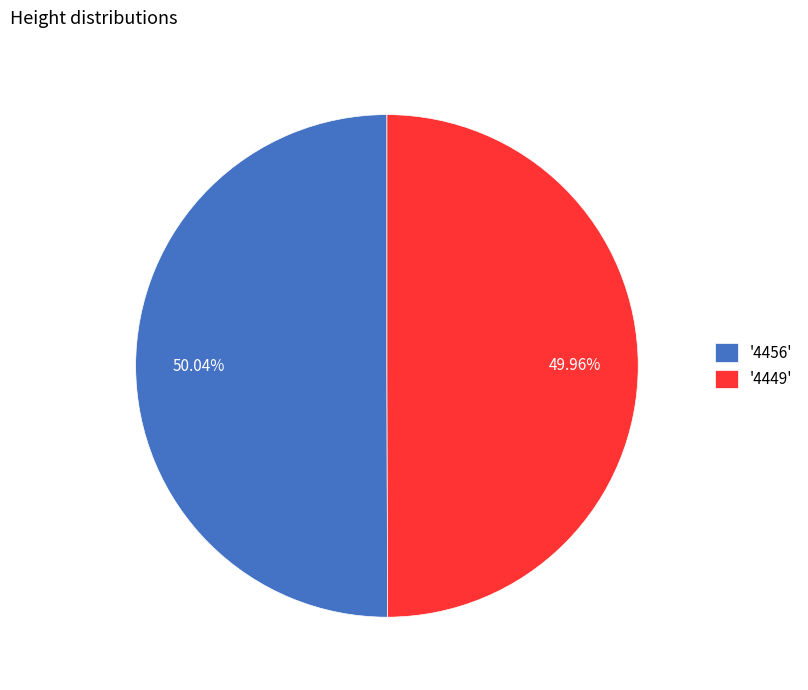

Approximately how many times larger is the value at '4449' compared to '4456'?

1.0